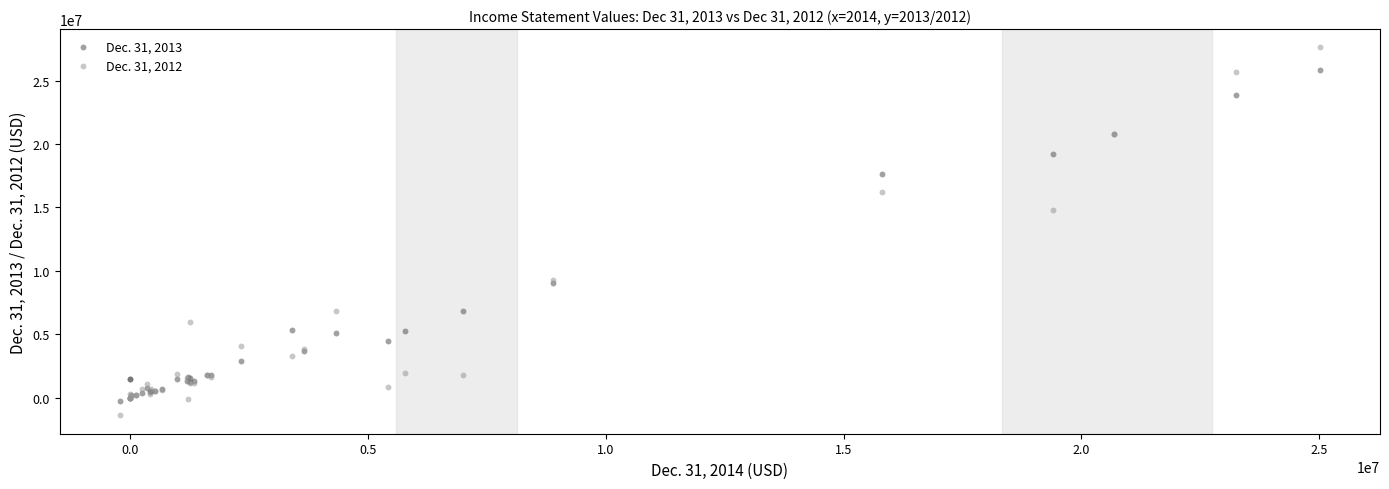

Which series reaches the minimum Y coordinate?

Dec. 31, 2012